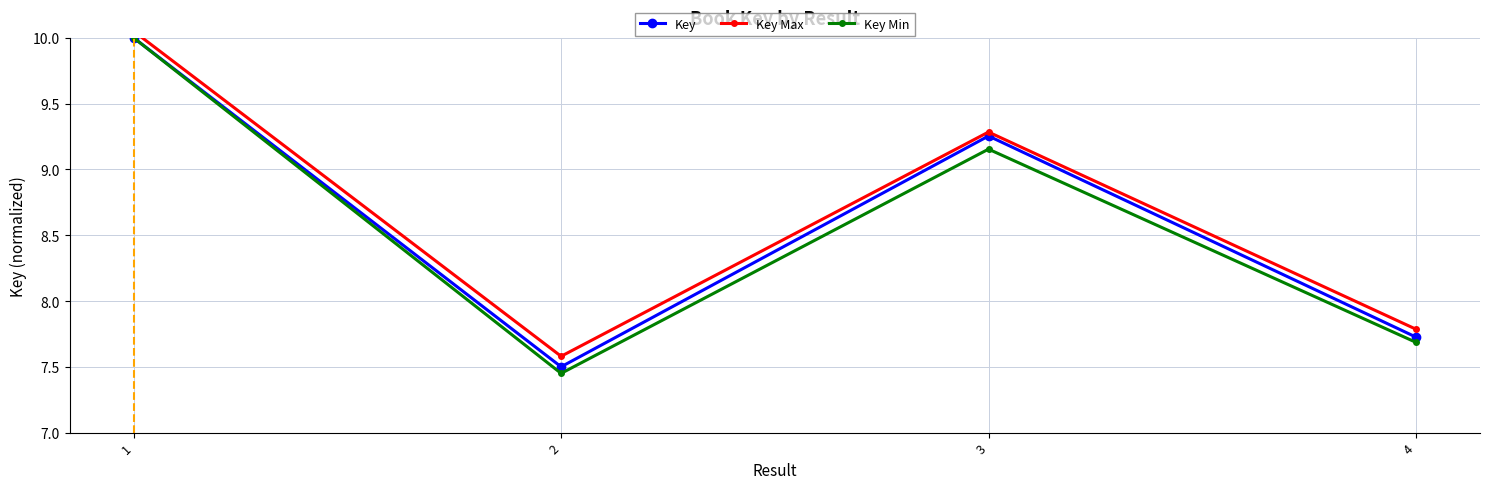

In Key Max, how many points are lower than both neighbors (excluding endpoints)?

1